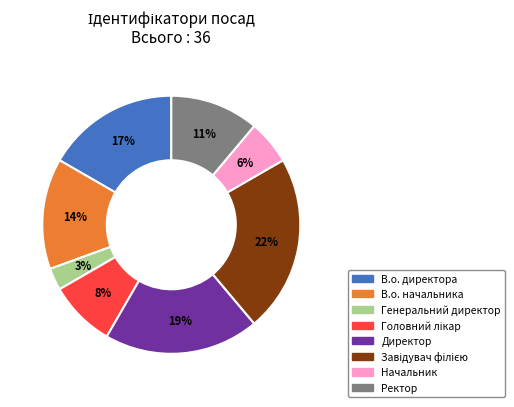

To the nearest percent, what is the combined percentage of Ректор and В.о. директора?

28%